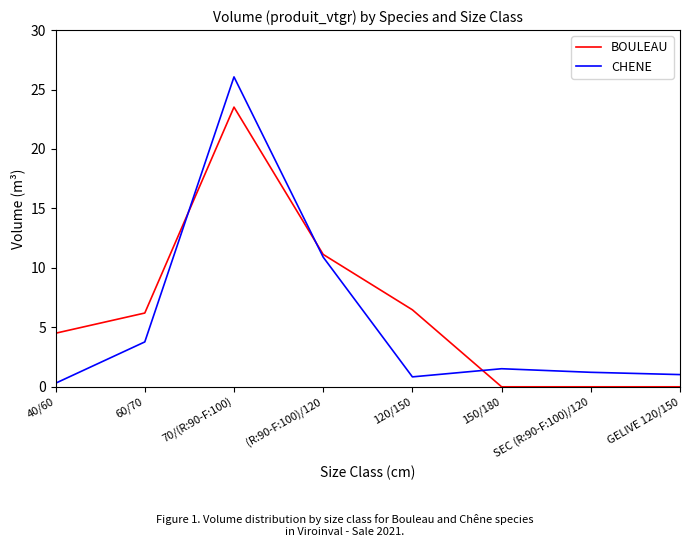

How many categories are shown in the chart?

8